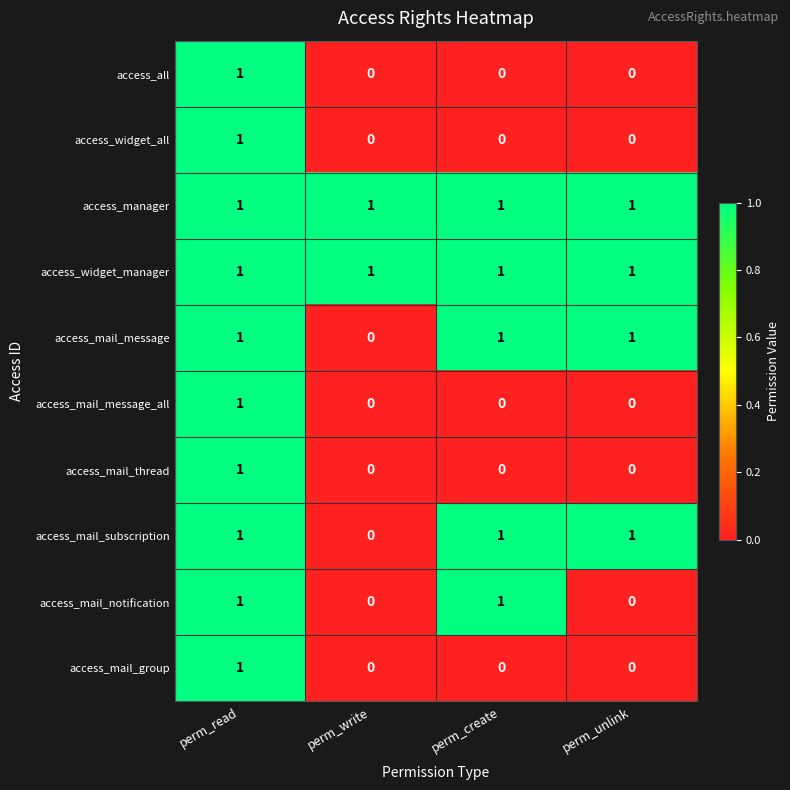

What is the total value across all series at perm_read?

10